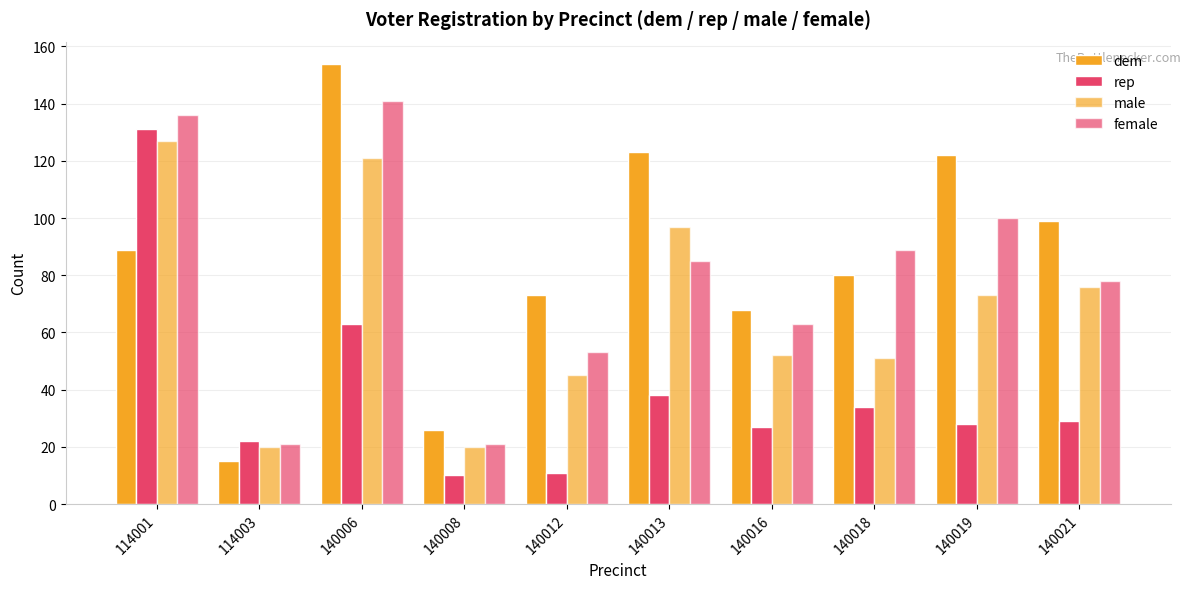

At which category is the sum across all series the highest?

114001